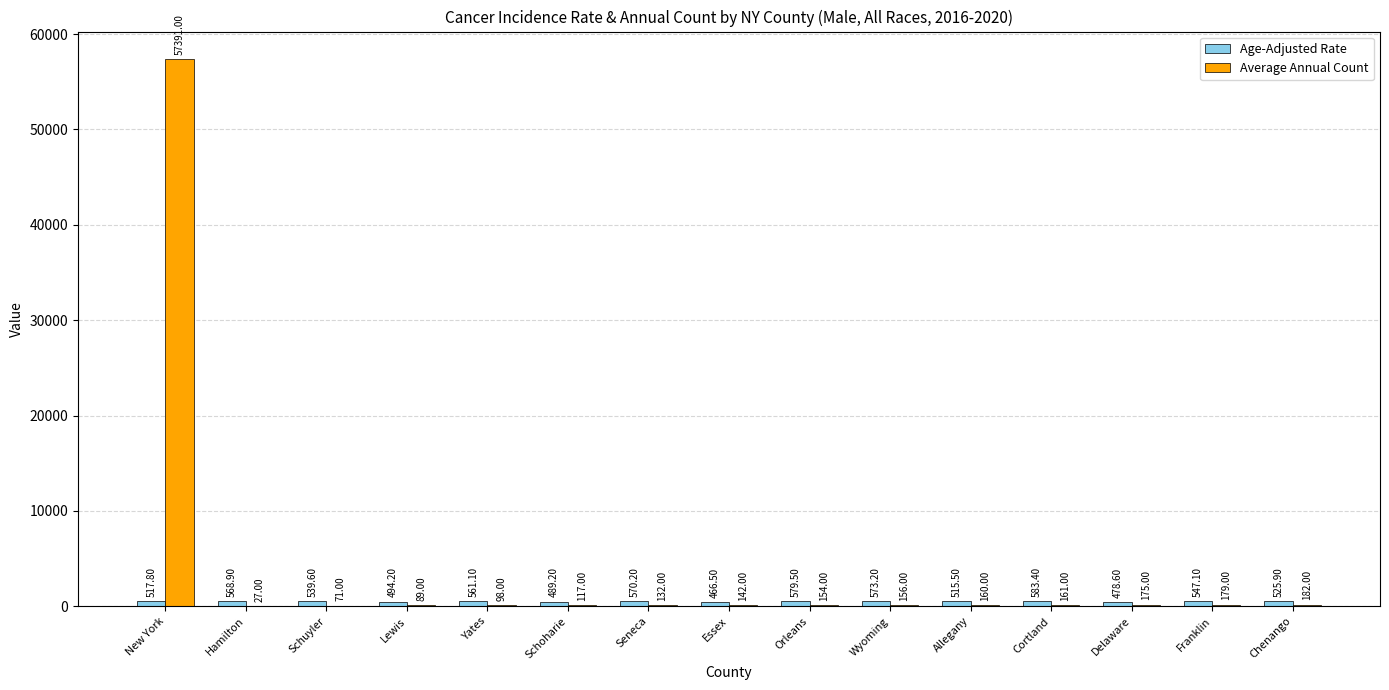

What is the sum of all Average Annual Count values?

59234.0